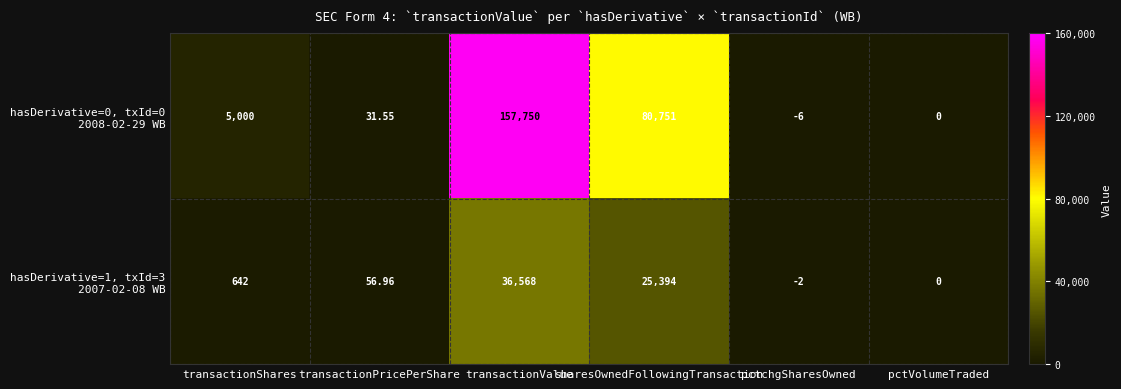

At how many categories does at least one series exceed 135025?

1